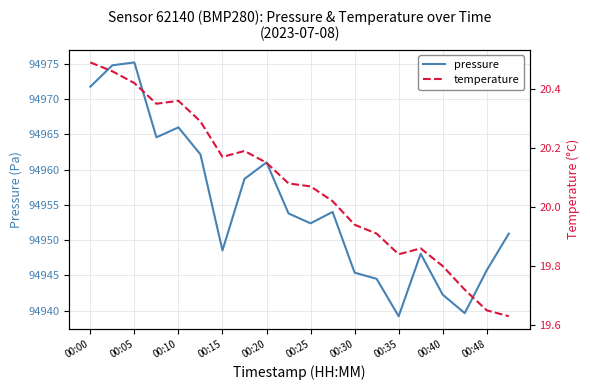

The value of pressure at 00:20 is 41353.3. True or false?

False